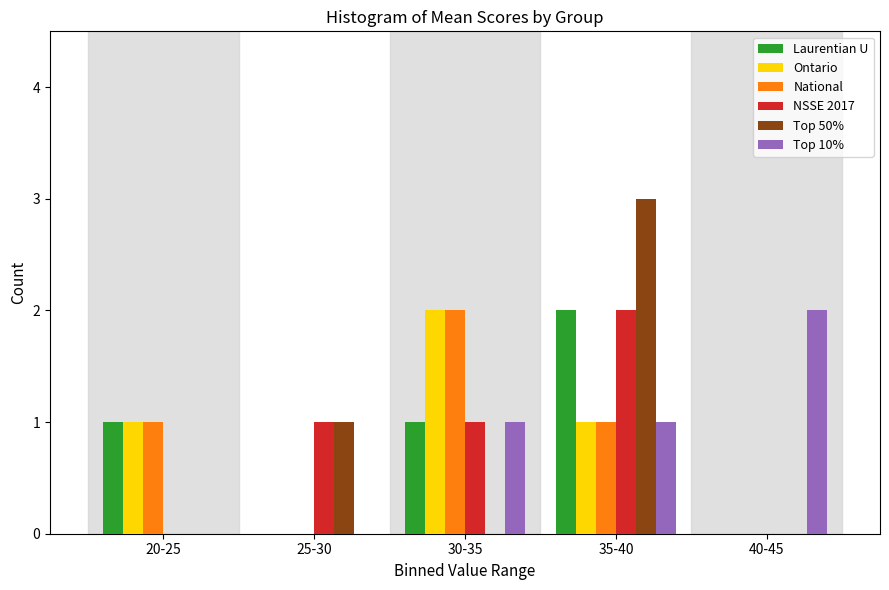

Reading left to right, transcribe all the data shown in this chart.

Laurentian U: 20-25=1	25-30=0	30-35=1	35-40=2	40-45=0
Ontario: 20-25=1	25-30=0	30-35=2	35-40=1	40-45=0
National: 20-25=1	25-30=0	30-35=2	35-40=1	40-45=0
NSSE 2017: 20-25=0	25-30=1	30-35=1	35-40=2	40-45=0
Top 50%: 20-25=0	25-30=1	30-35=0	35-40=3	40-45=0
Top 10%: 20-25=0	25-30=0	30-35=1	35-40=1	40-45=2